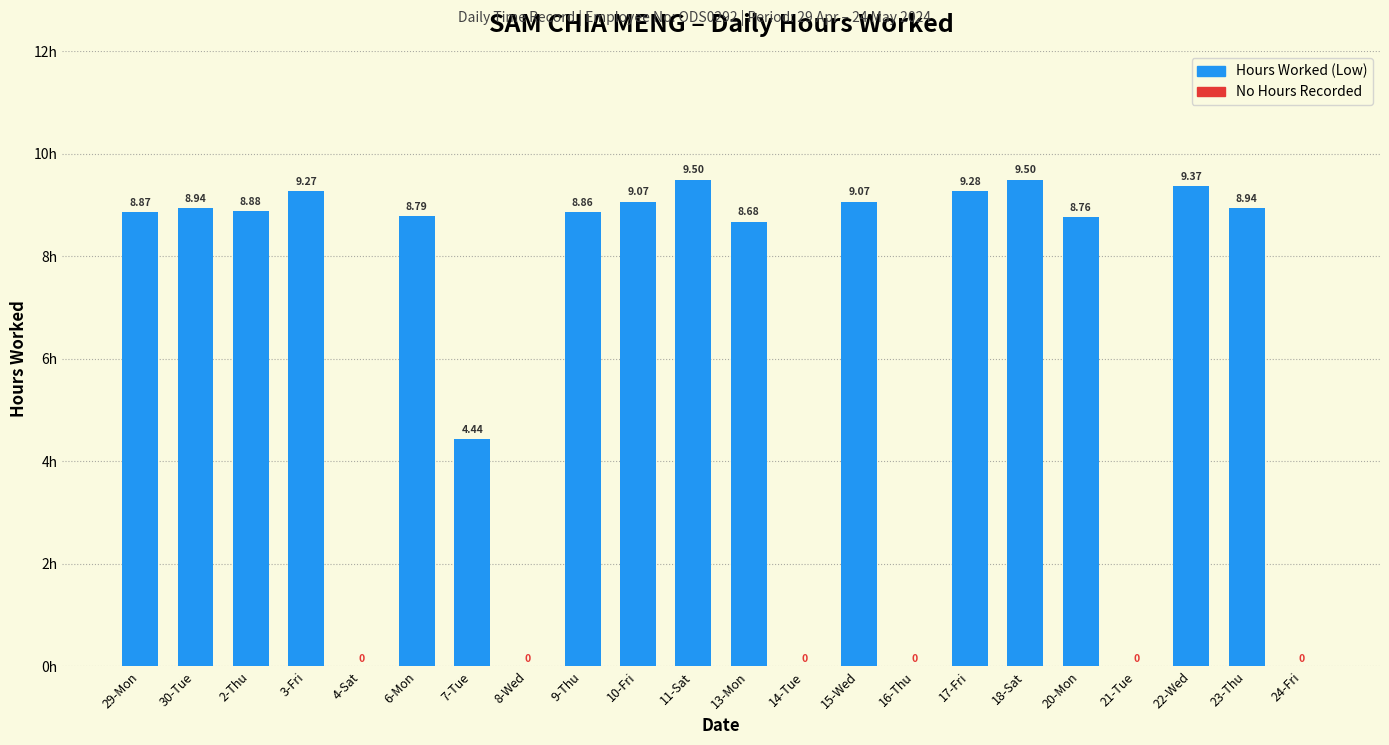

What is the sum of the values at 11-Sat and 18-Sat?

19.0